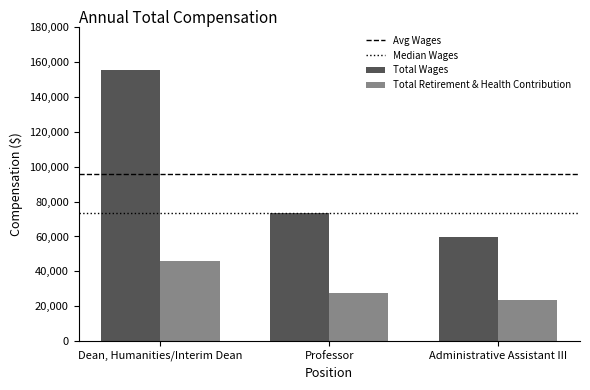

What is the difference between the maximum and second lowest values in the Total Wages series?

81985